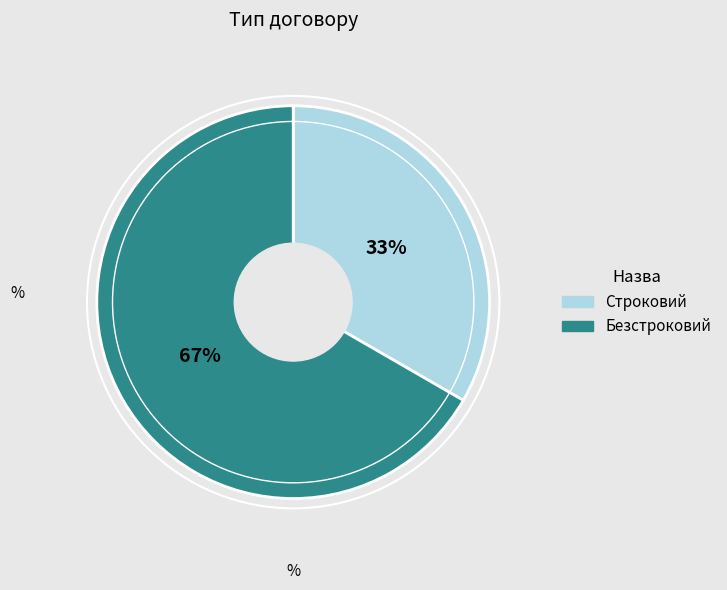

To the nearest percent, what portion does Строковий represent?

33%